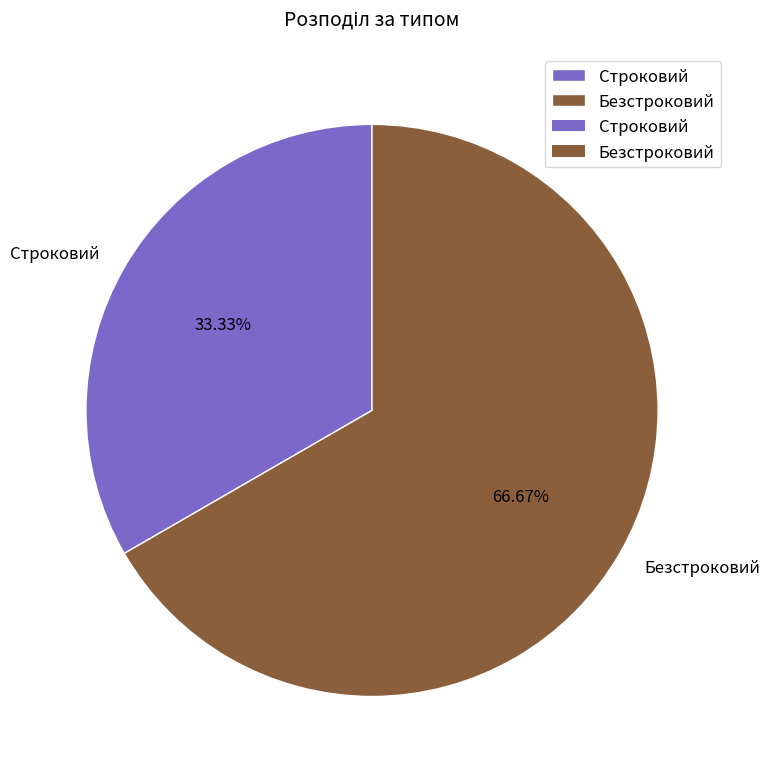

How many slices are in this pie chart?

2